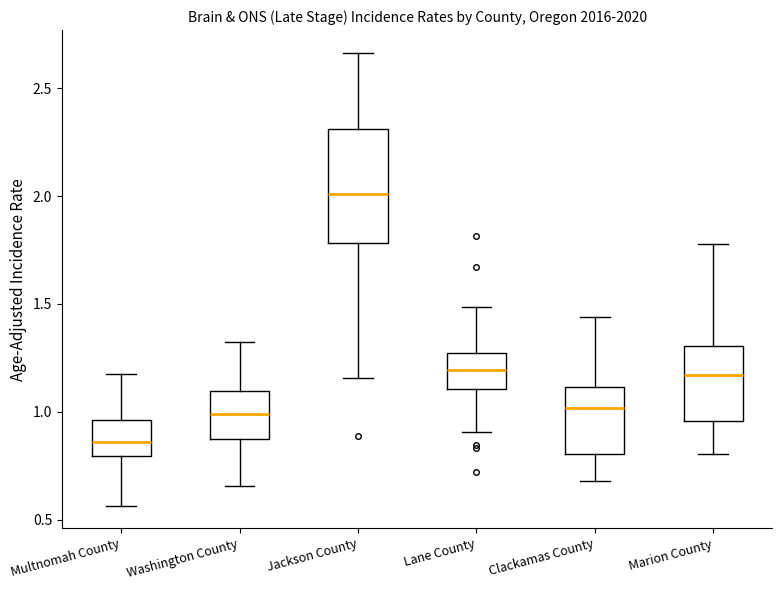

Which box is the tallest, from its lower edge to its upper edge?

Jackson County